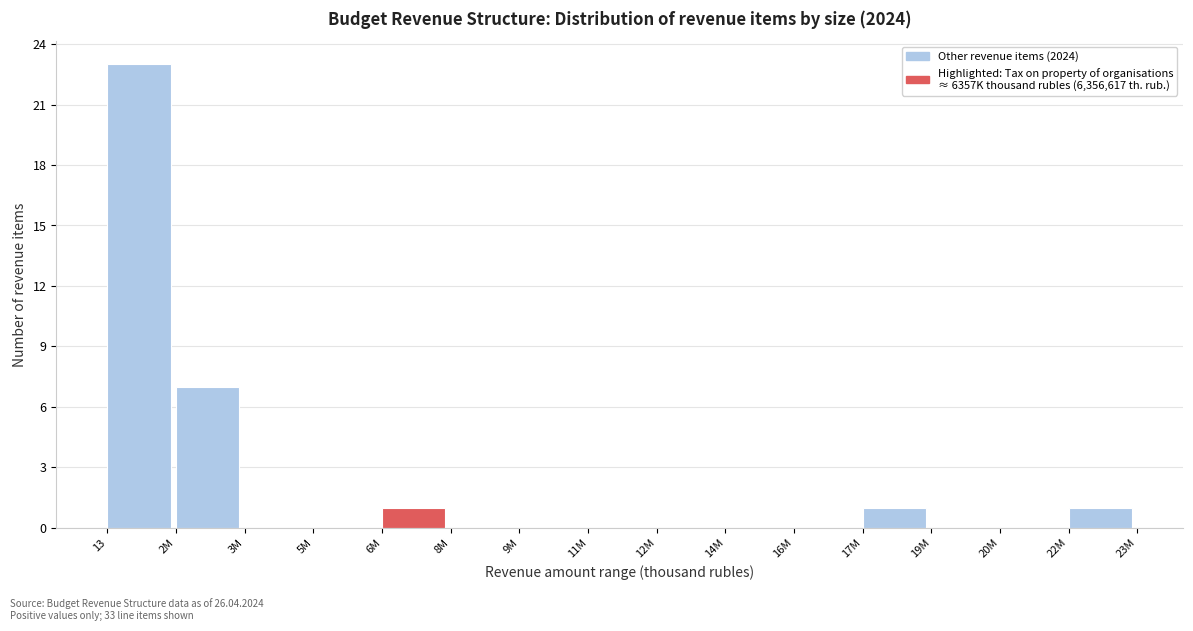

Reading left to right, what are all the values shown in this chart?

13=23	2M=7	3M=0	5M=0	6M=1	8M=0	9M=0	11M=0	12M=0	14M=0	16M=0	17M=1	19M=0	20M=0	22M=1